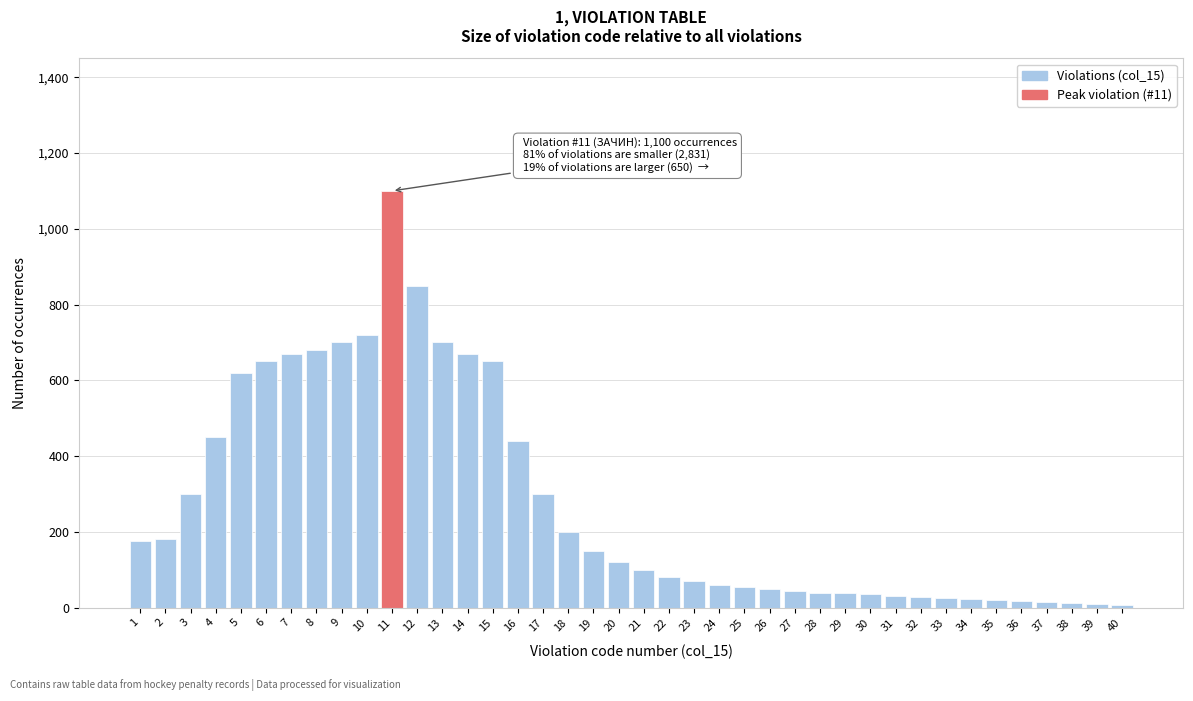

What is the change in value from 16 to 28?

-400